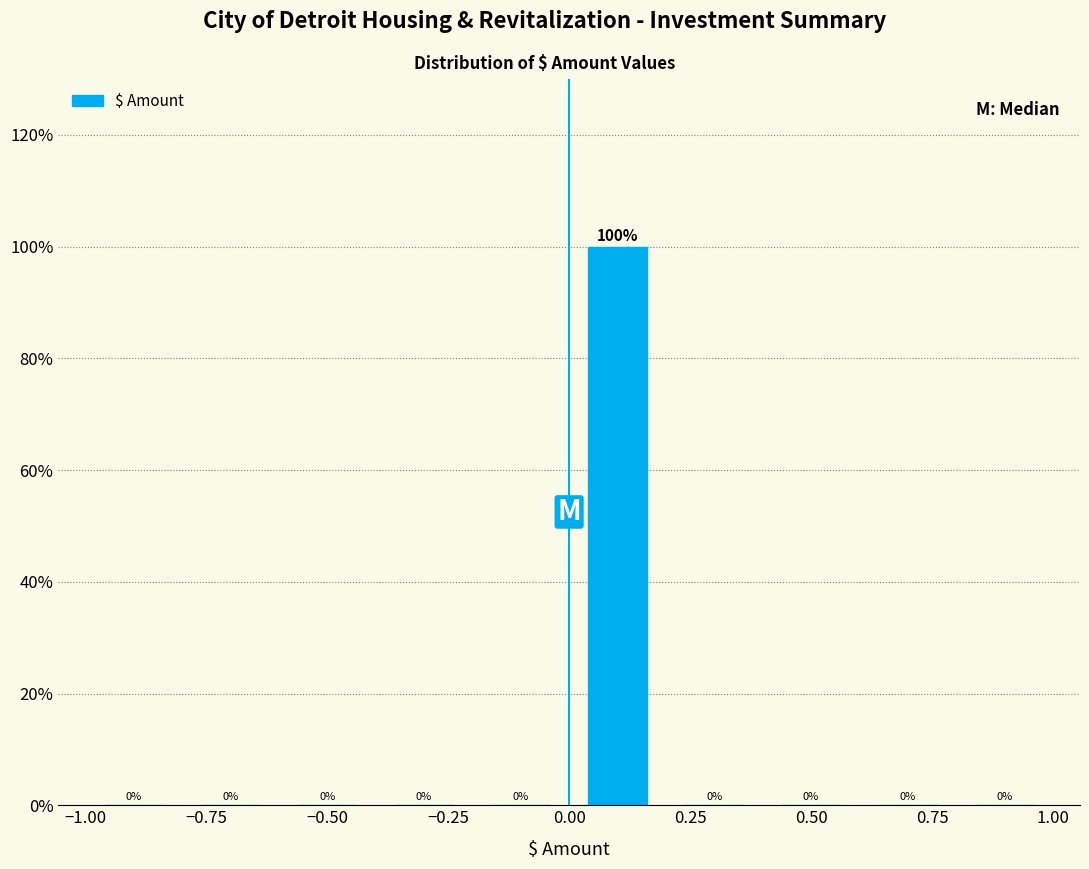

Which range on the x-axis has the tallest bar?

0.0 to 0.2